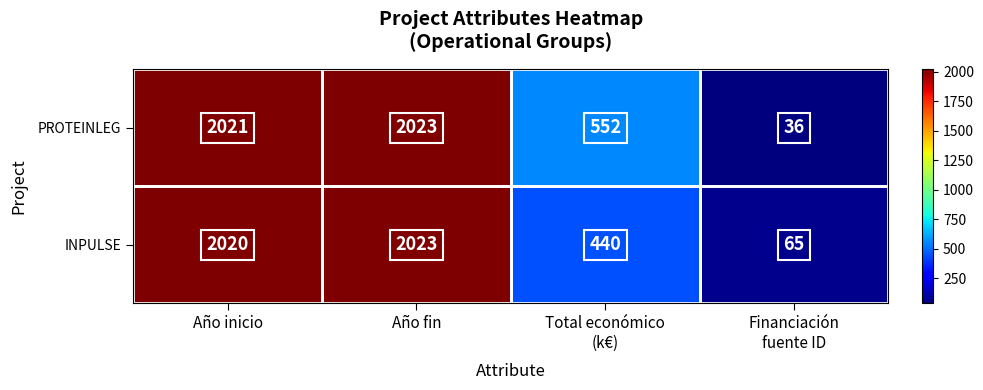

Rank the series by their average value, from highest to lowest.

PROTEINLEG, INPULSE